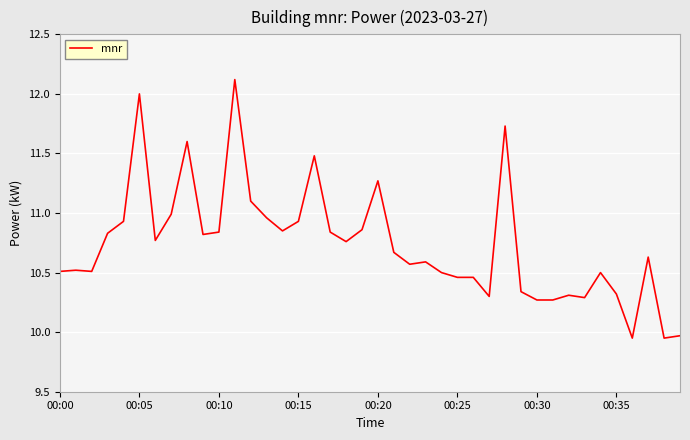

What is the greatest value displayed?

12.1